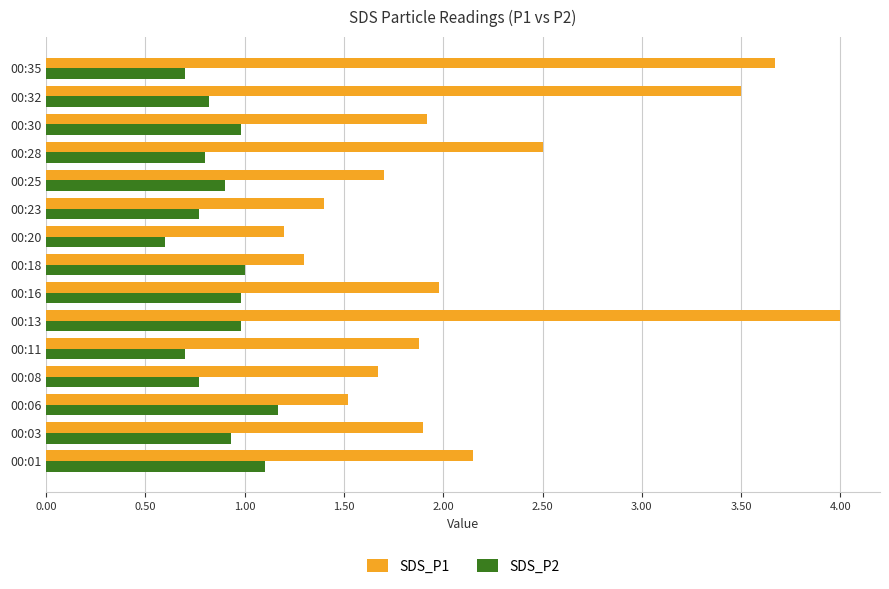

What is the difference between the maximum and minimum values in the SDS_P1 series?

2.8